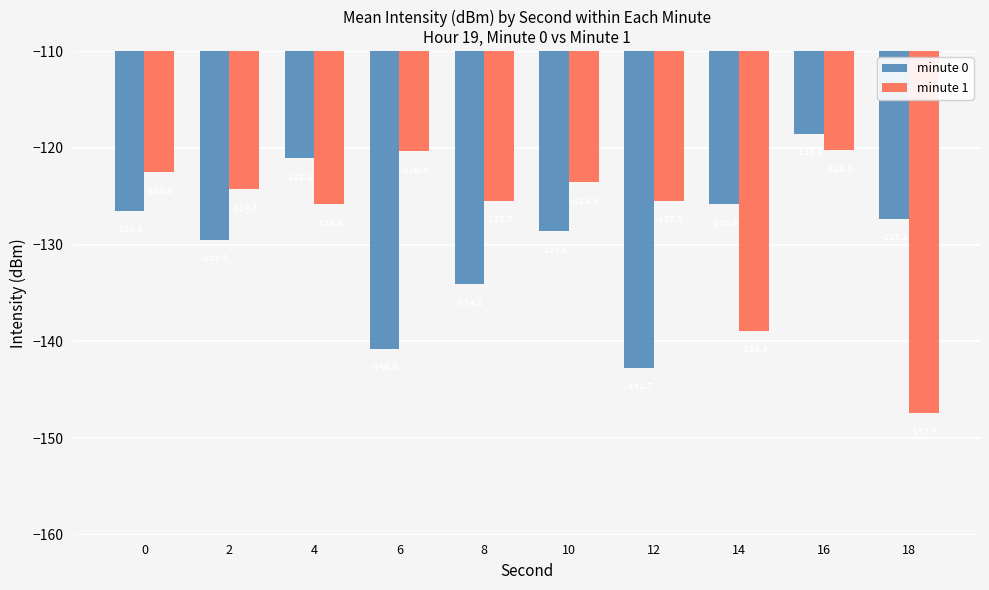

What is the sum of all minute 0 values?

-1295.0